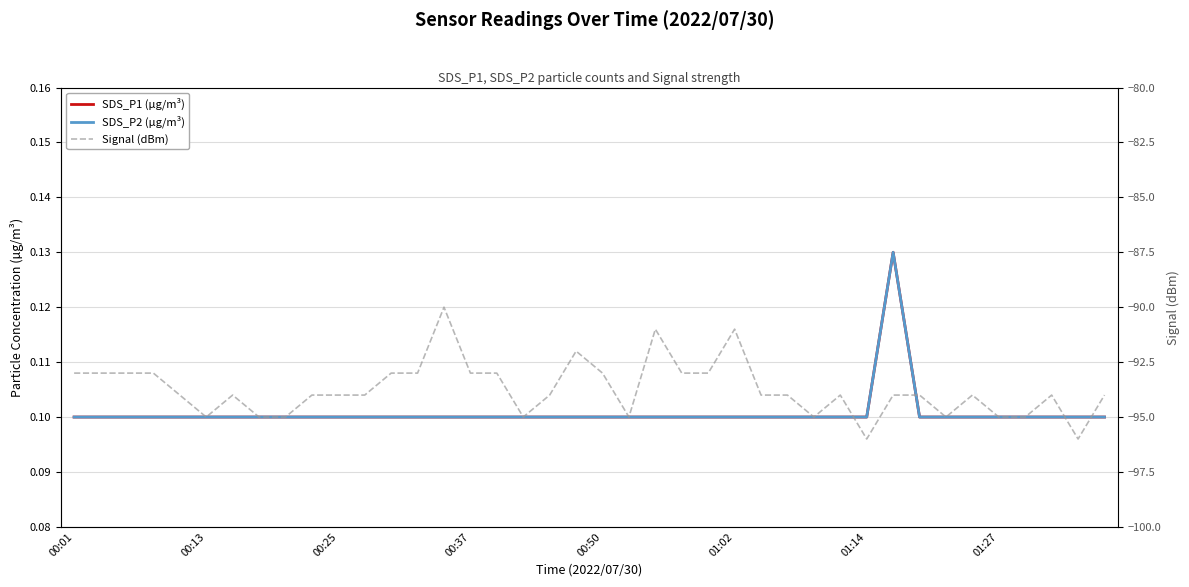

What is the sum of the SDS_P1 (µg/m³) values at 00:37 and 17?

0.2